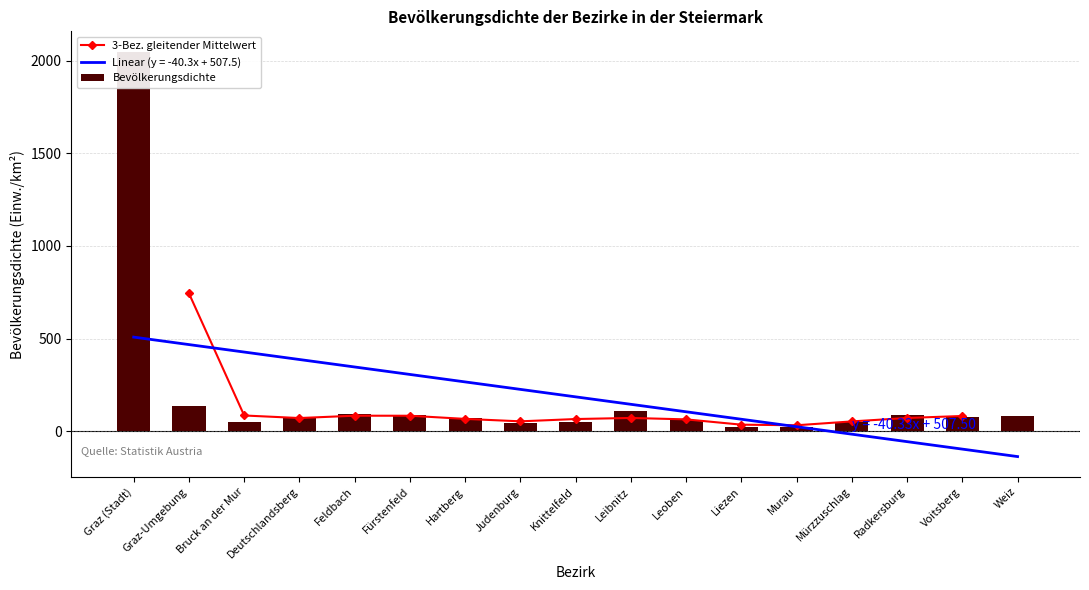

At which category does the chart reach its peak across all series?

Graz (Stadt)